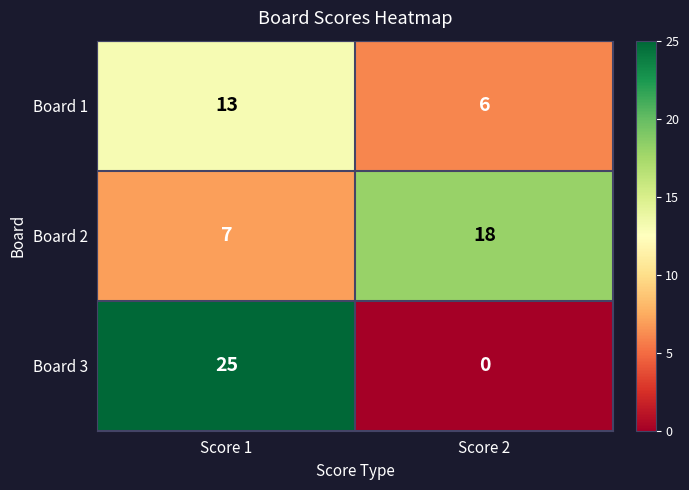

Is it true that Board 1 equals 13 at Score 1?

True